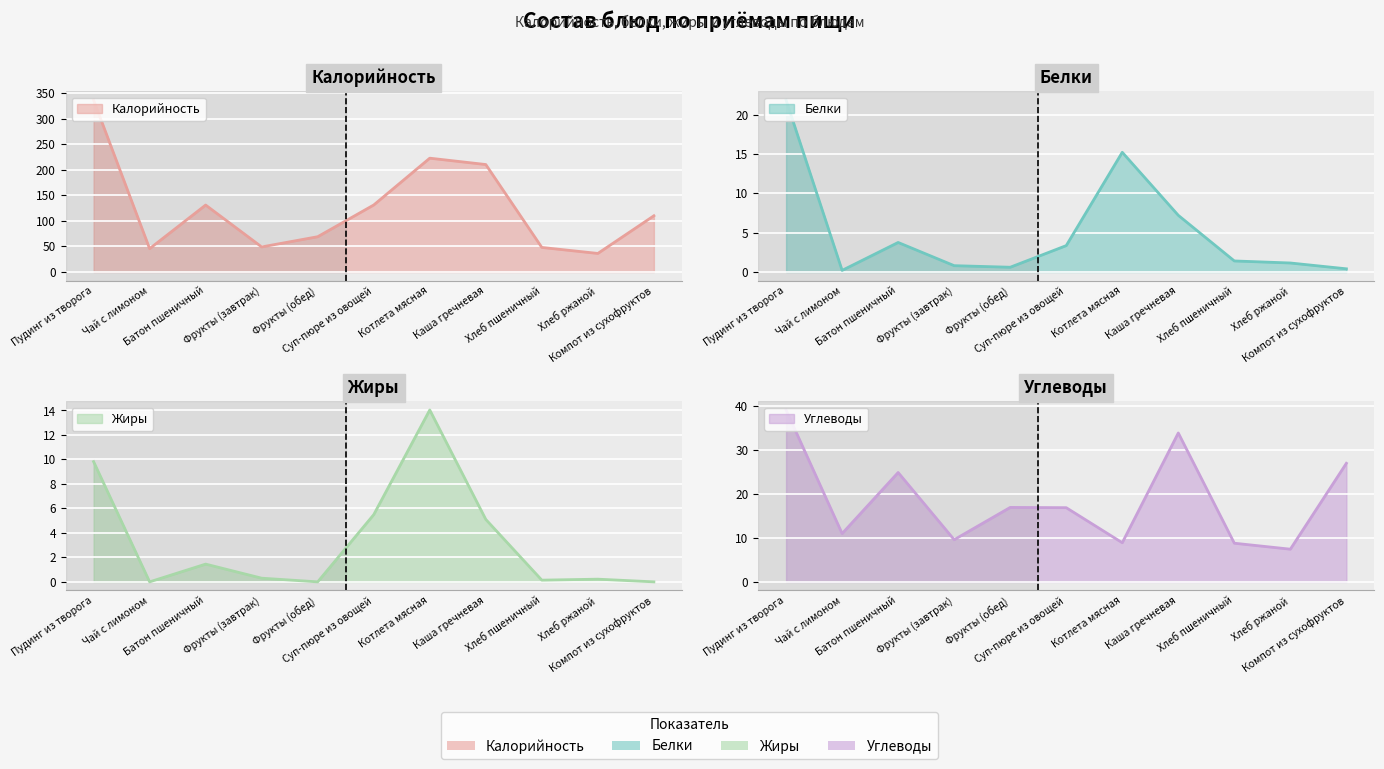

At Хлеб ржаной, list the series in order from smallest to largest.

Жиры, Белки, Углеводы, Калорийность